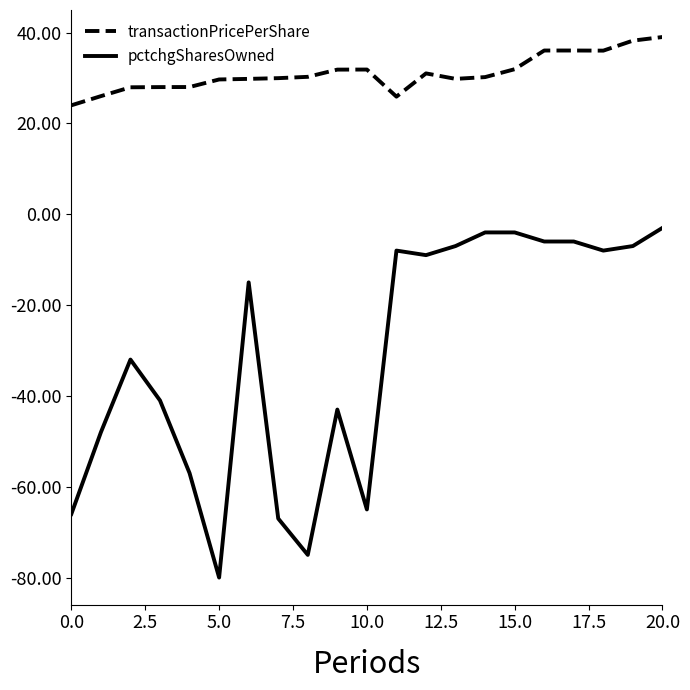

What is the difference between the maximum and second lowest values in the transactionPricePerShare series?

13.1